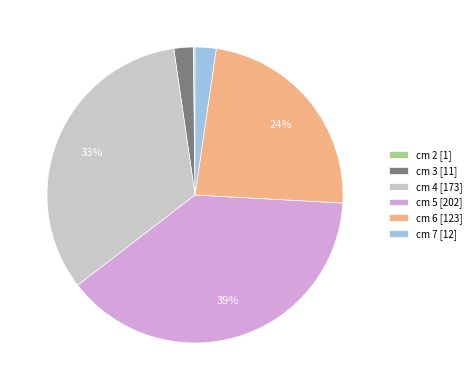

Is it true that cm 4 [173] is 43% of the pie?

False